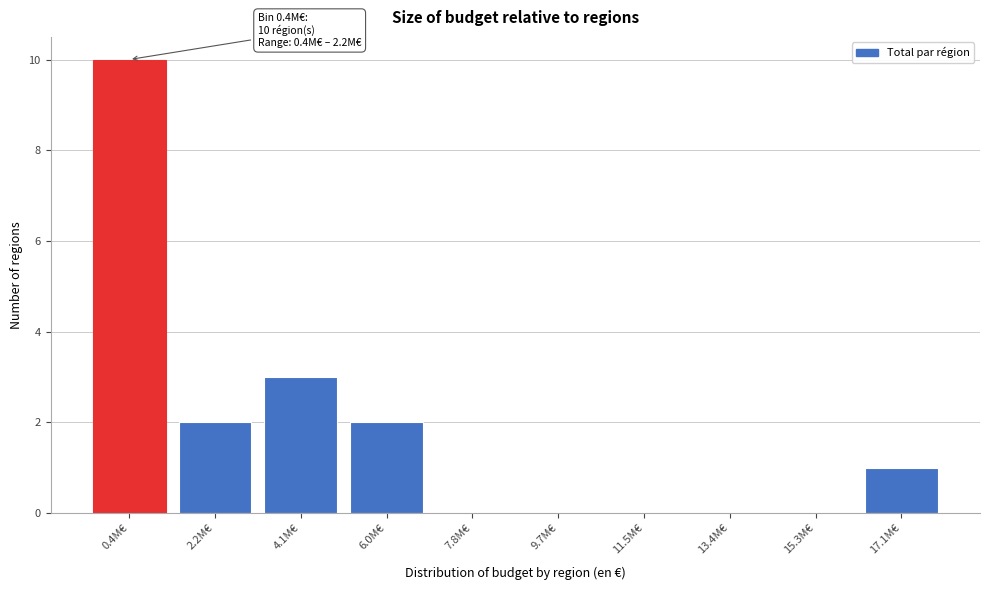

Reading left to right, list all the values displayed in this chart.

0.4M€=10	2.2M€=2	4.1M€=3	6.0M€=2	7.8M€=0	9.7M€=0	11.5M€=0	13.4M€=0	15.3M€=0	17.1M€=1